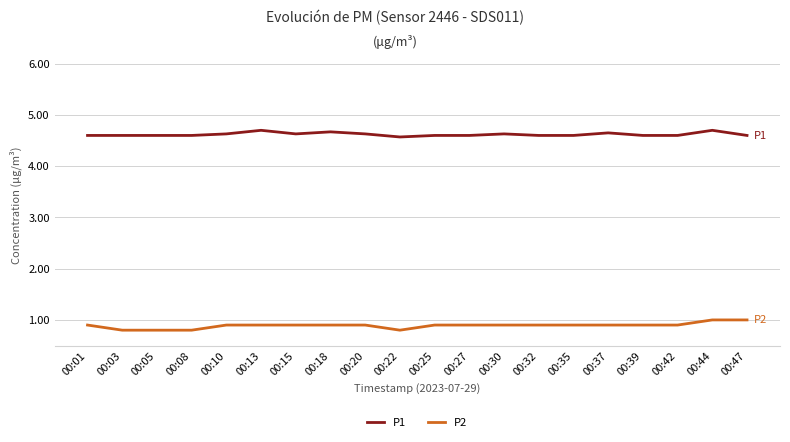

What is the approximate value of P1 at 00:27?

4.6